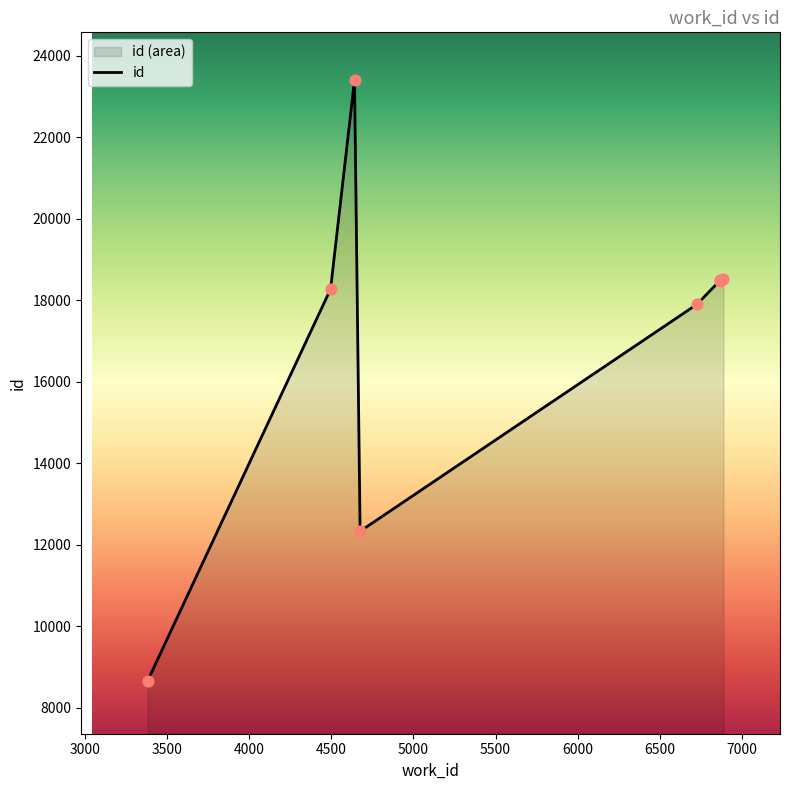

What is the ratio of the value at 6876 to the value at 6865?

1.0